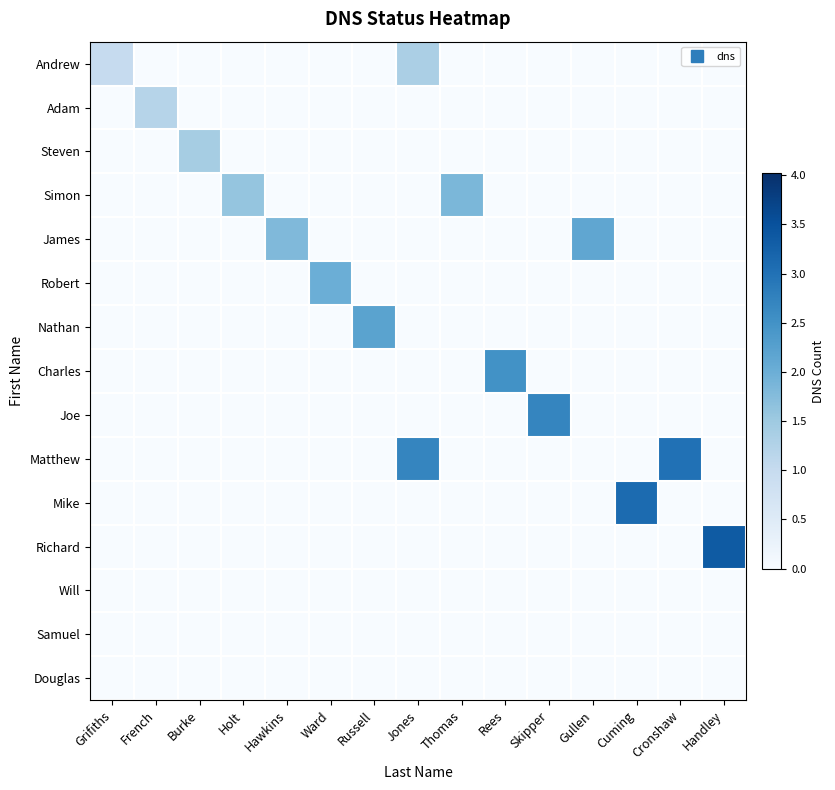

How many categories are shown in the chart?

15